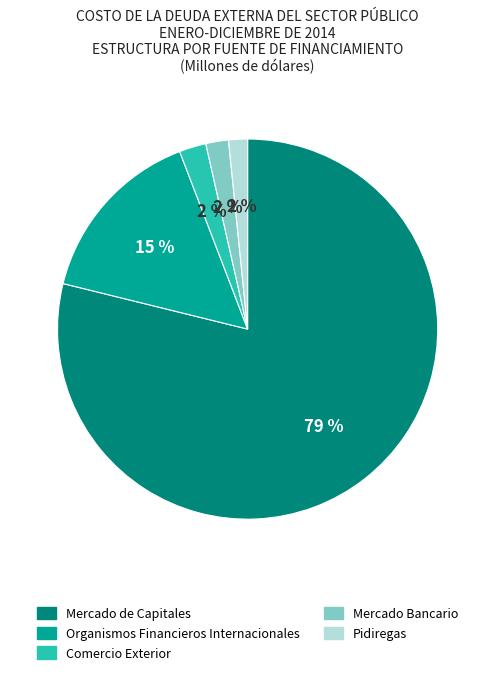

Combined, do Comercio Exterior and Pidiregas account for over 50%?

No